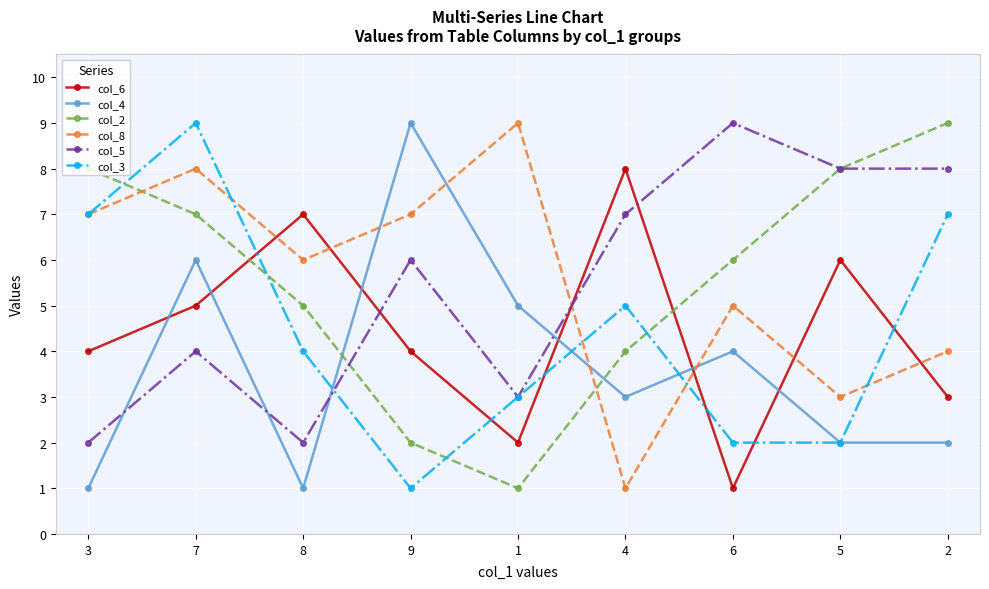

Reading left to right, transcribe all the data shown in this chart.

col_6: 4	5	7	4	2	8	1	6	3
col_4: 1	6	1	9	5	3	4	2	2
col_2: 8	7	5	2	1	4	6	8	9
col_8: 7	8	6	7	9	1	5	3	4
col_5: 2	4	2	6	3	7	9	8	8
col_3: 7	9	4	1	3	5	2	2	7